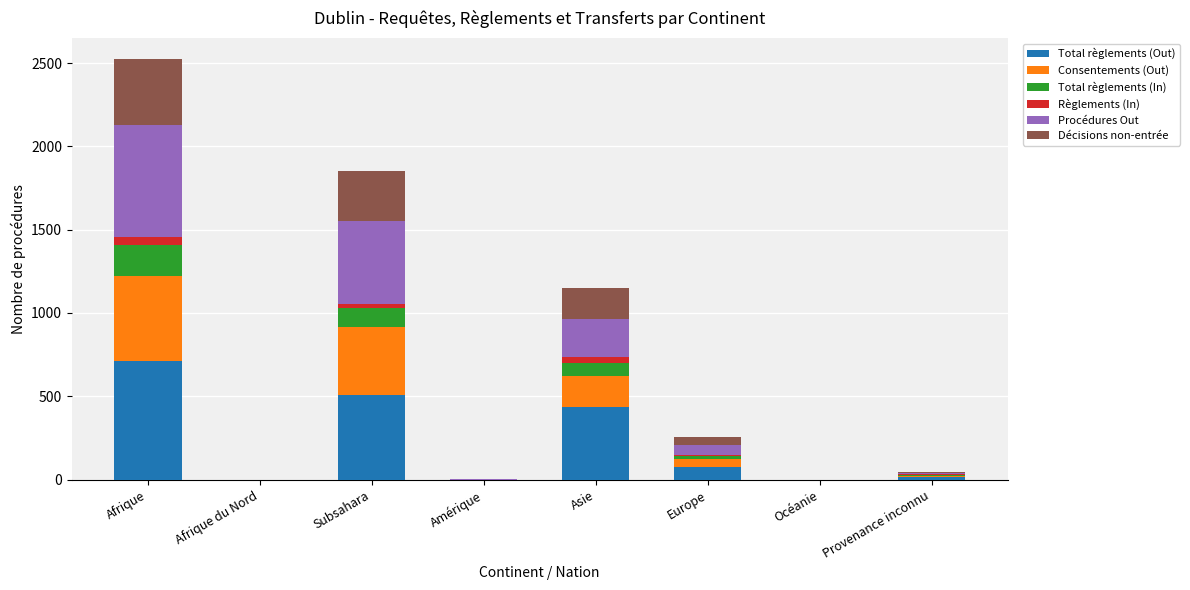

Are the bars grouped side by side (vs. stacked)?

No